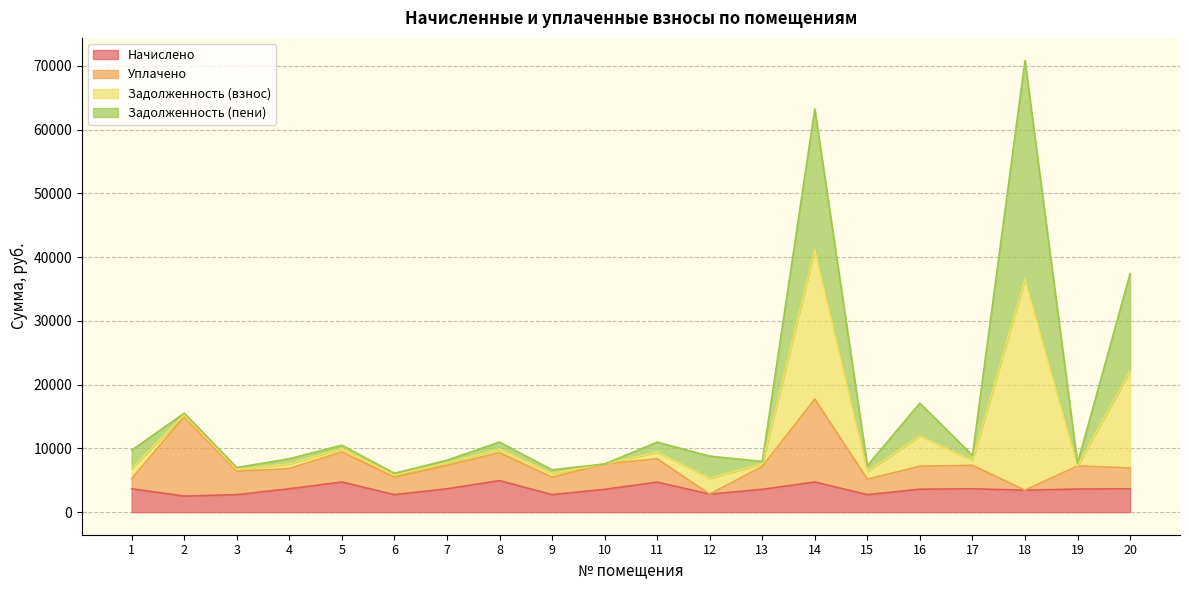

What is the maximum value for Начислено?

4946.4